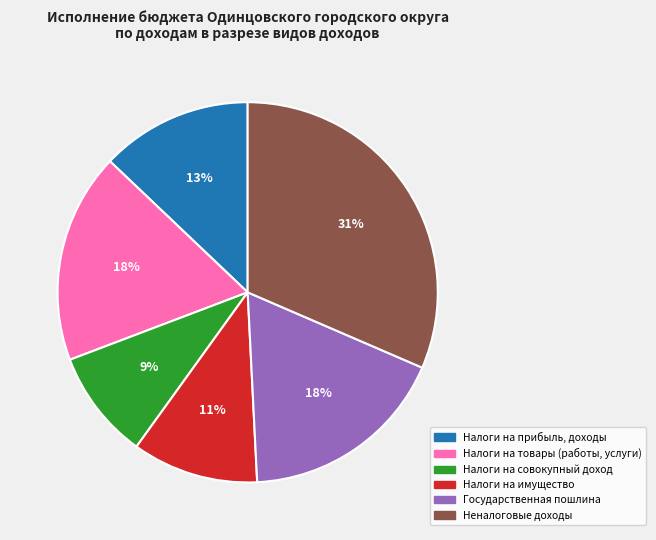

How many slices are in this pie chart?

6